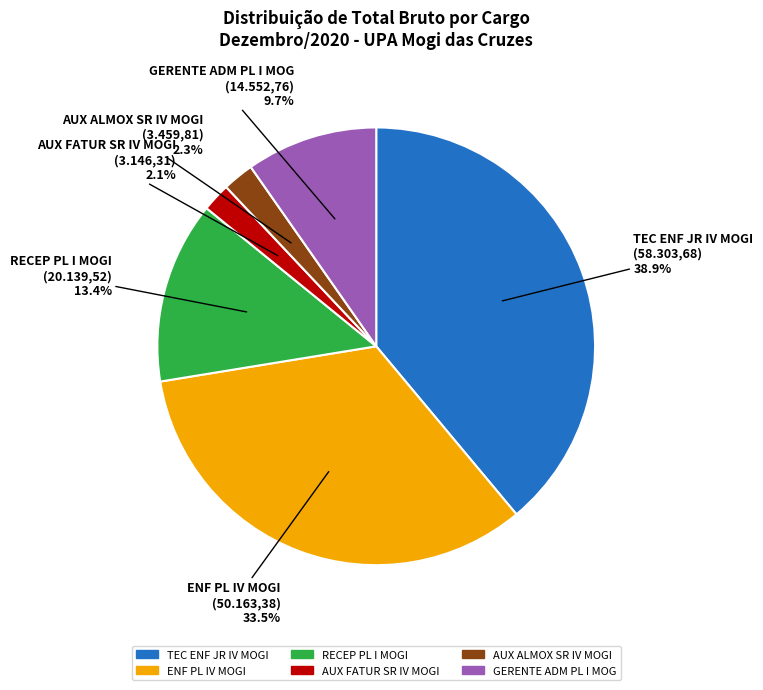

To the nearest percent, what is the combined percentage of AUX FATUR SR IV MOGI and AUX ALMOX SR IV MOGI?

4%